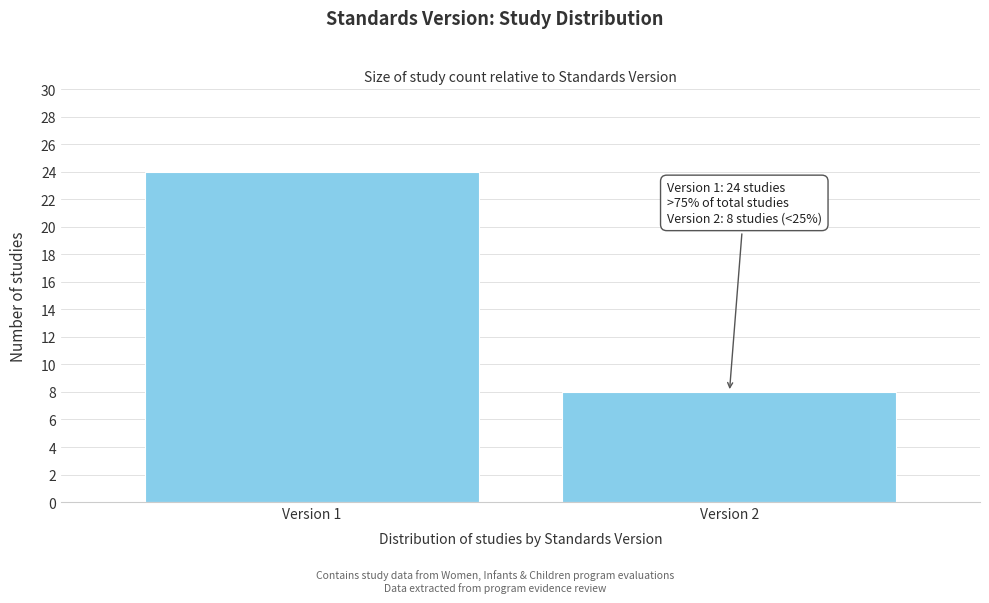

Reading left to right, list all the values displayed in this chart.

Version 1=24	Version 2=8